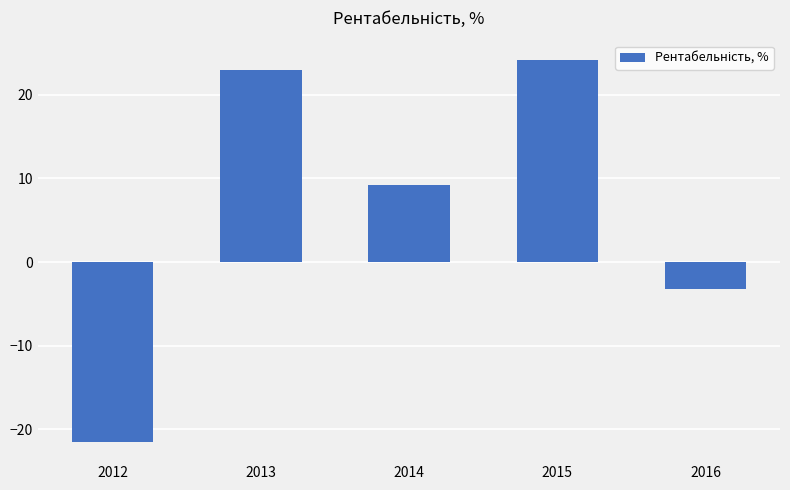

What is the minimum value shown in the chart?

-21.5